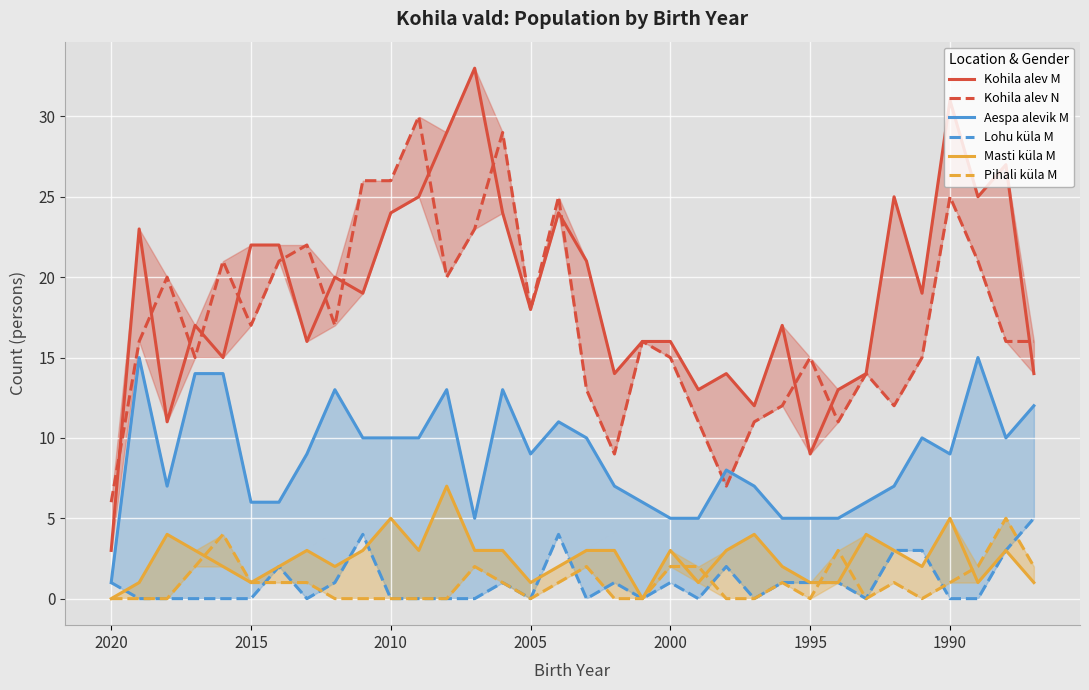

Which series has the widest spread of values?

Kohila alev M